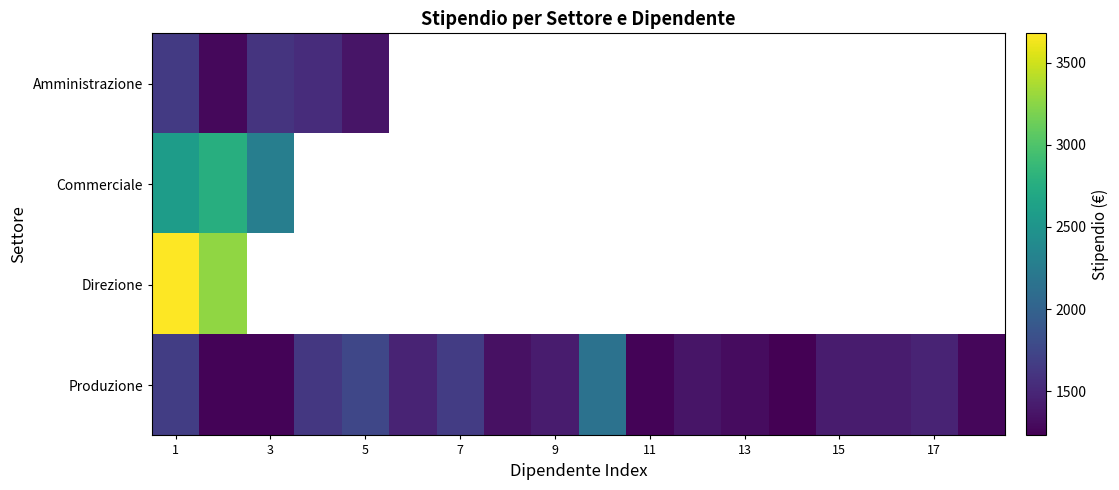

At which label does Direzione reach its peak?

1